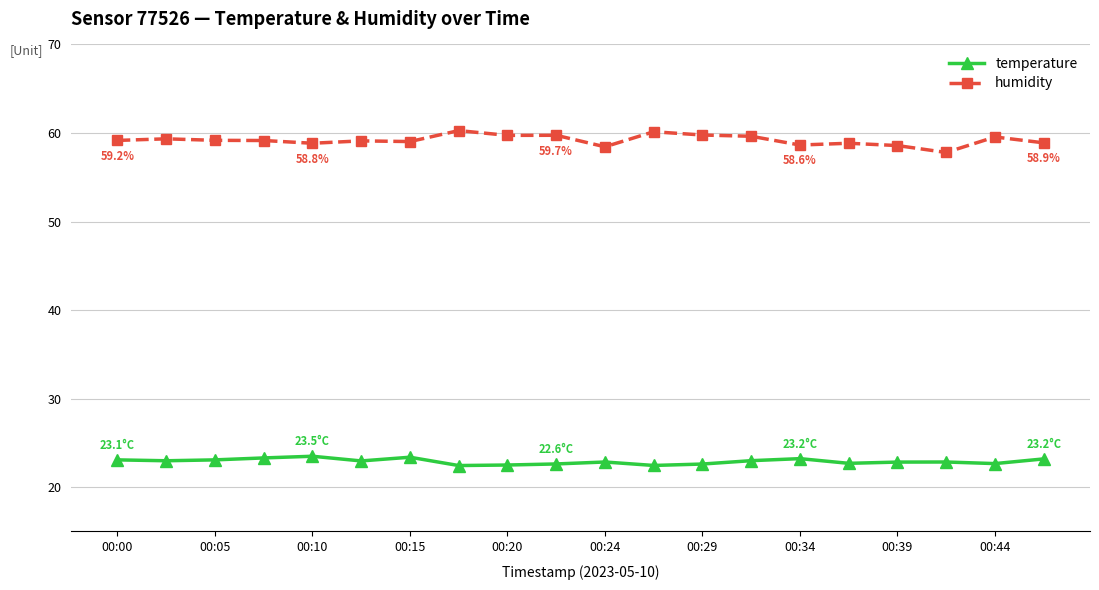

What is the difference between the maximum and minimum values in the humidity series?

2.5